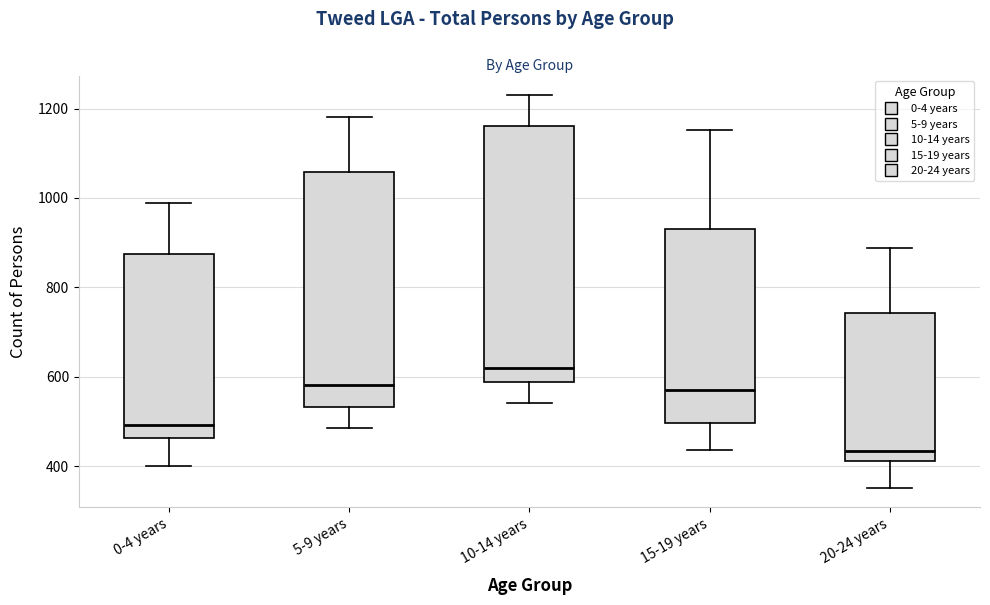

Where is the upper edge of the box for 15-19 years on the y-axis? The values are not printed on the chart, so give them approximately, as read against the axis.

940